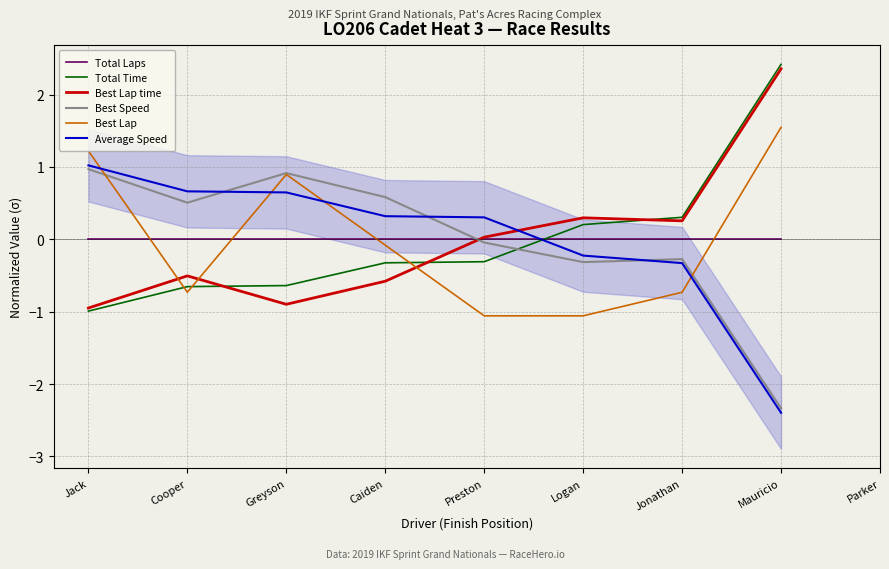

Is this an area chart (filled region under the line)?

No